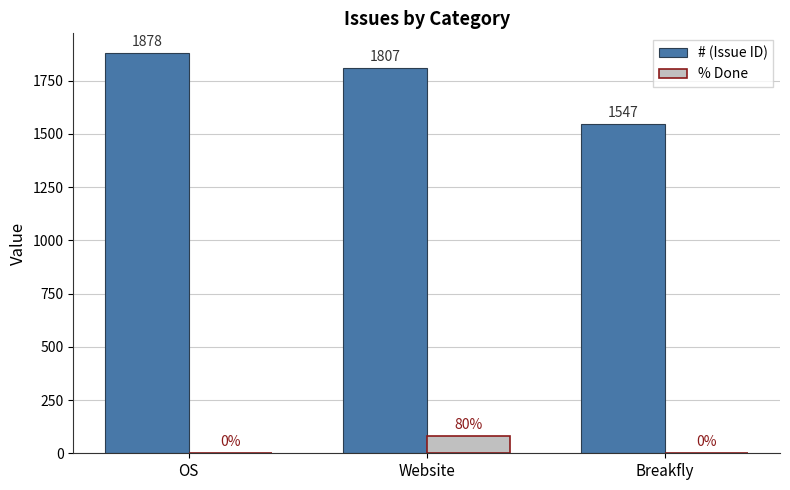

What is the approximate value of # (Issue ID) at Website, to the nearest 10?

1810